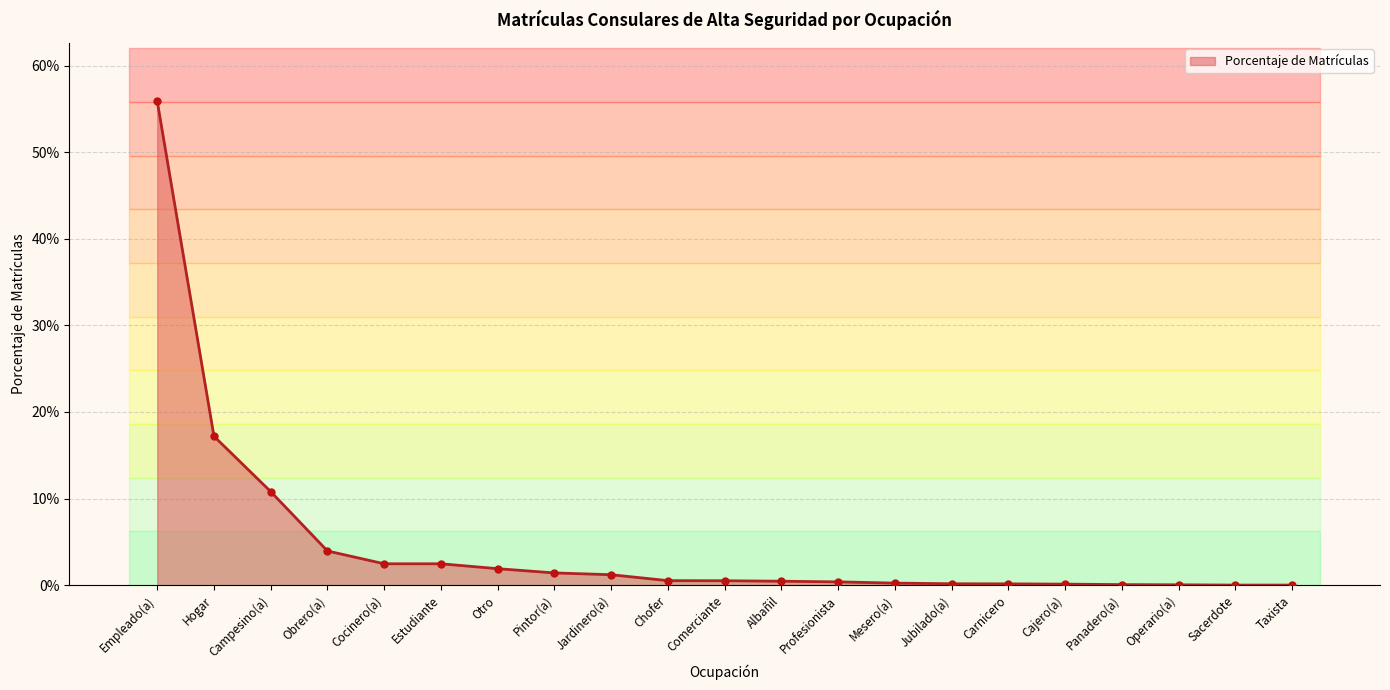

Between Hogar and Albañil, which is larger?

Hogar